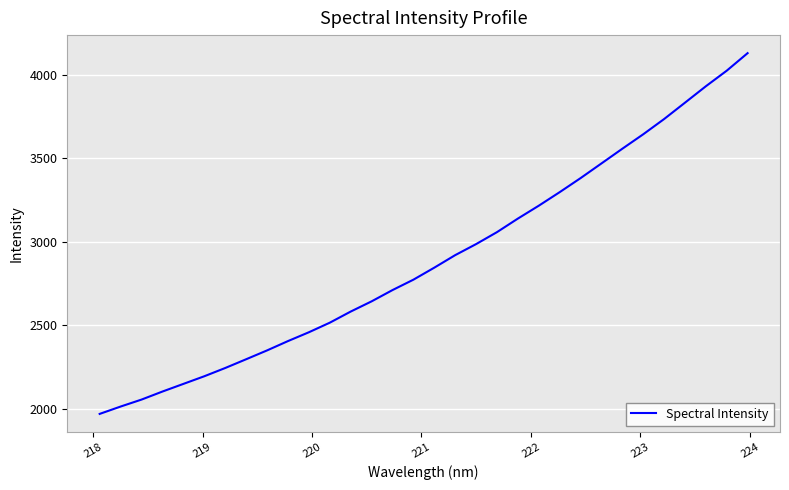

What is the sum of all values?

92616.1